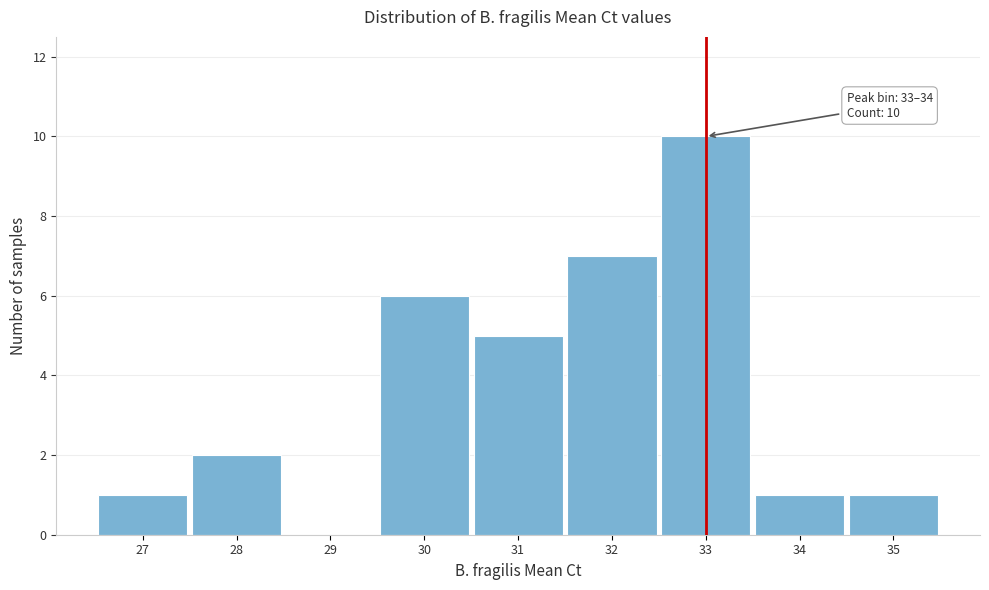

Reading left to right, list all the values displayed in this chart.

27=1	28=2	29=0	30=6	31=5	32=7	33=10	34=1	35=1